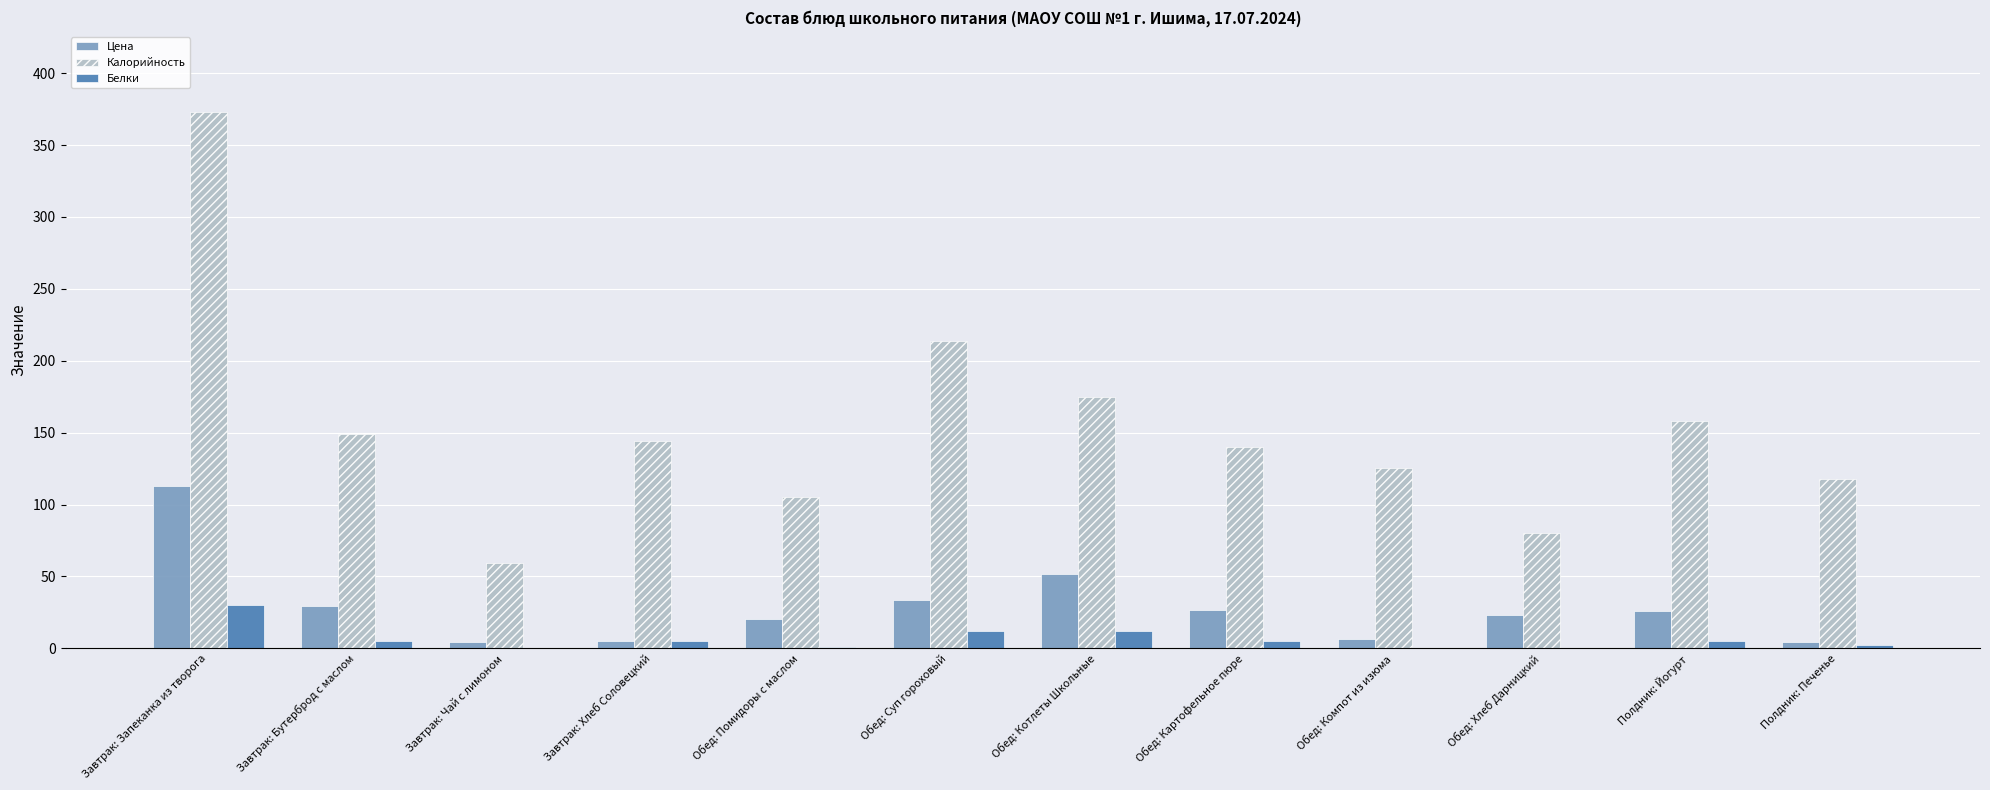

Is the value of Цена at Завтрак: Хлеб Соловецкий greater than the value of Белки at Обед: Компот из изюма?

Yes